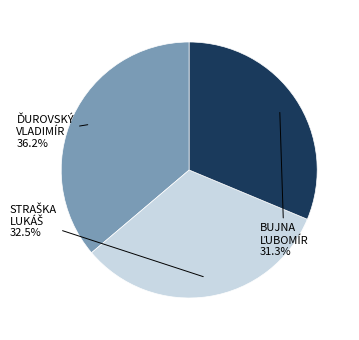

Is there a majority slice in this chart?

No